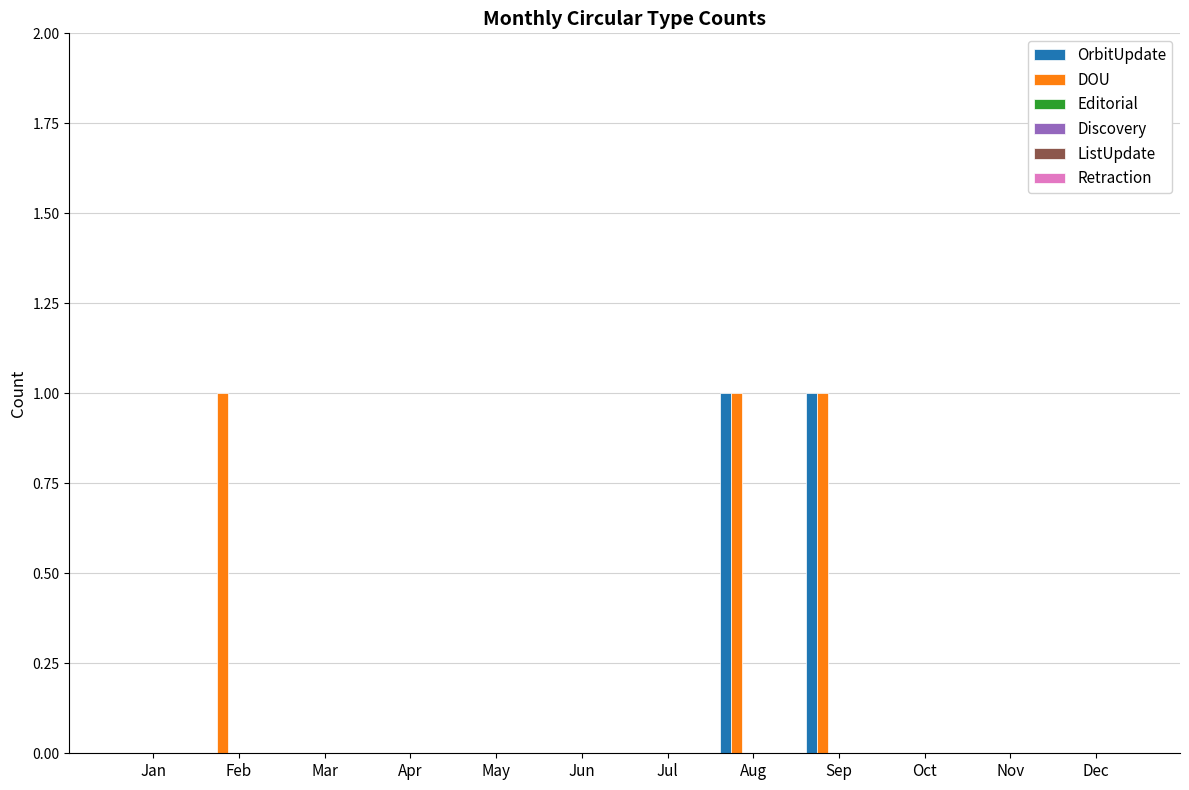

Which series has the largest total across all categories?

DOU